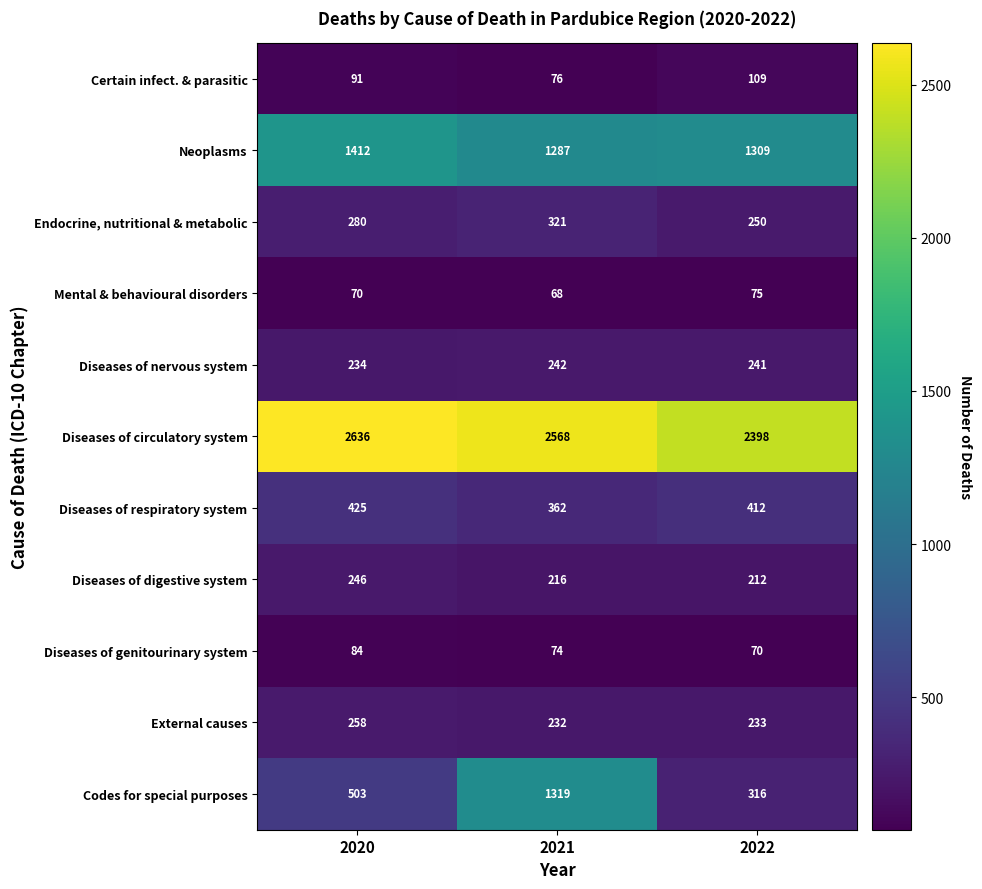

Which label corresponds to the largest value in the chart?

2020